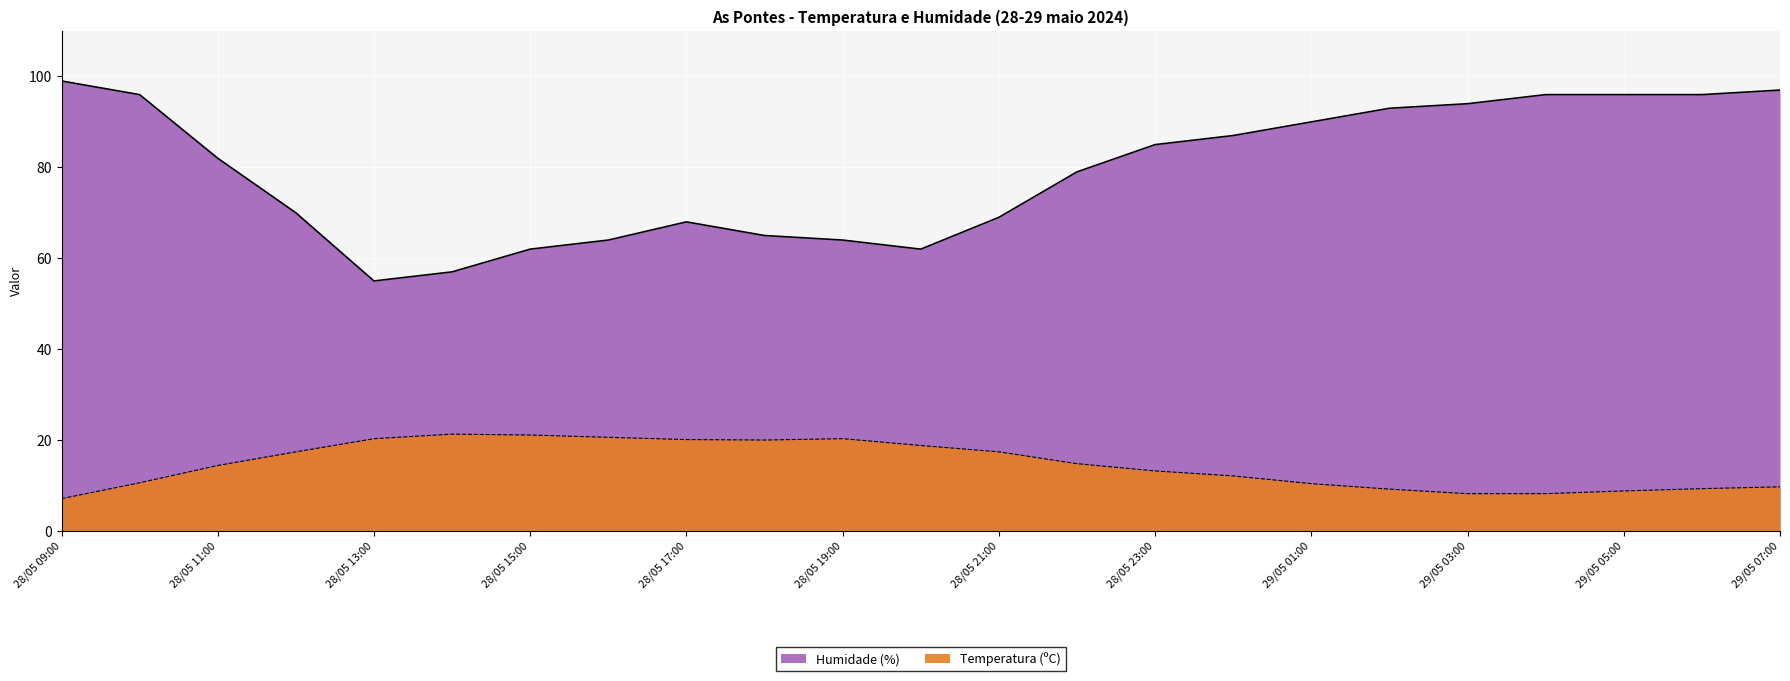

At which category does Humidade (%) reach its first local peak?

28/05 17:00